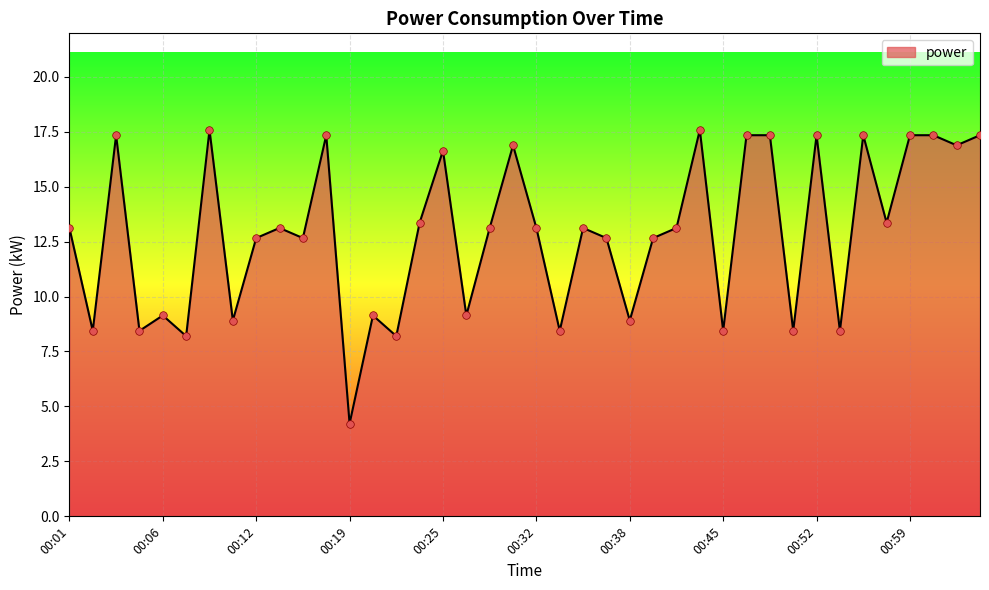

What is the maximum value shown in the chart?

17.6